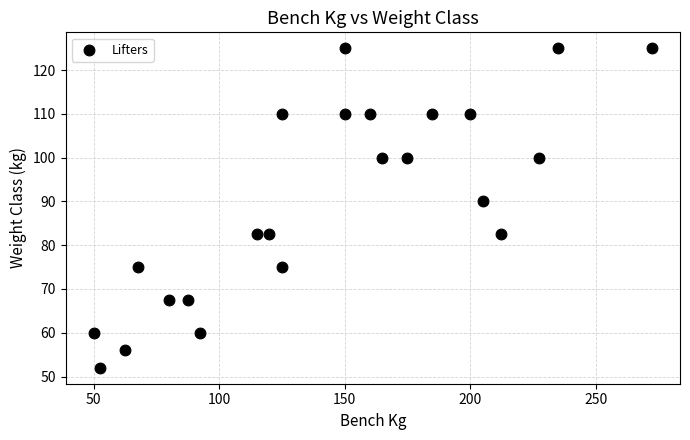

What Y value in the scatter plot is closest to 88?

90.0